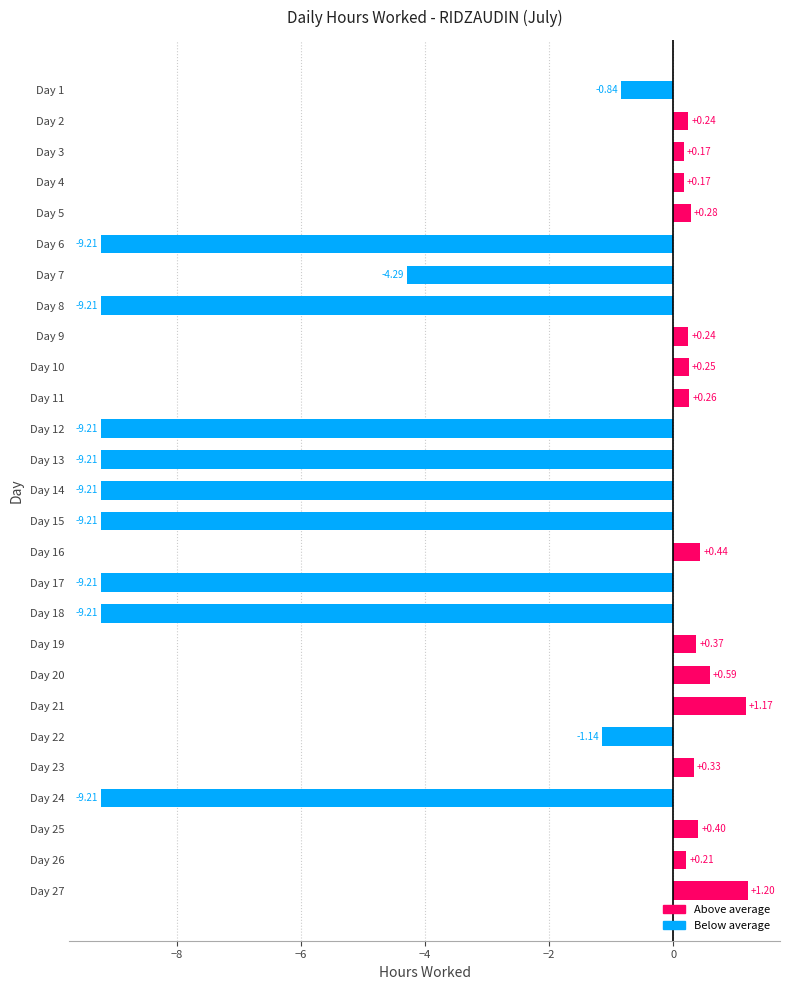

How many series are shown in this chart?

1